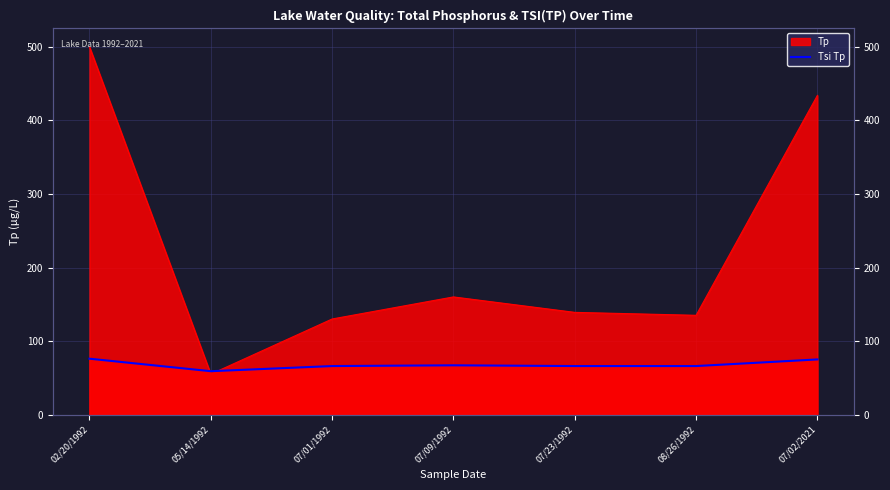

Where does the data first go above 66?

02/20/1992